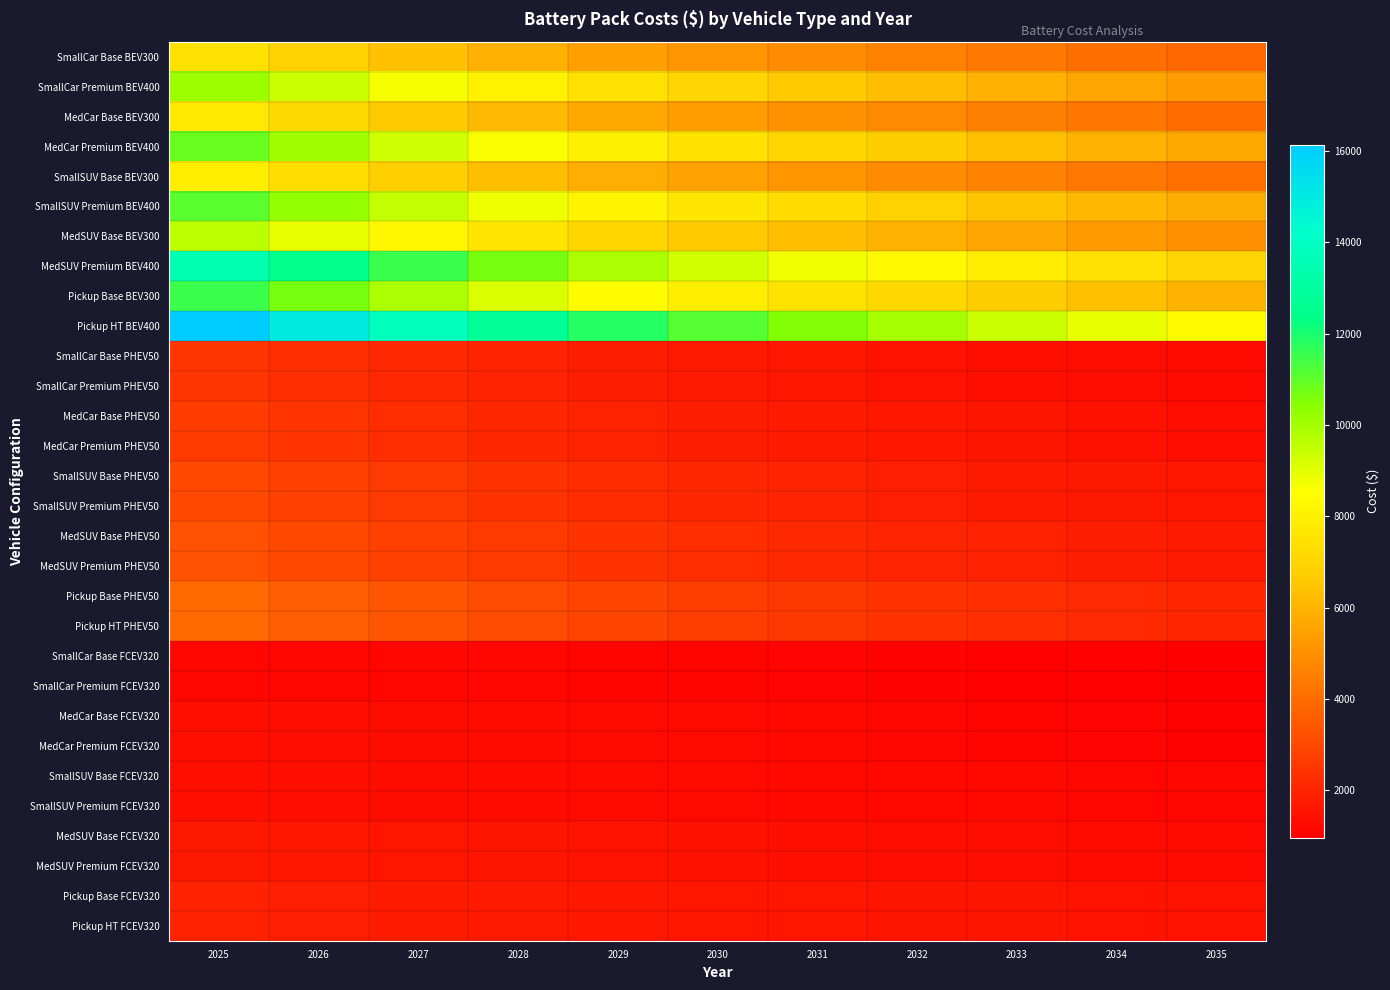

Rank the series at 2029 from lowest to highest value.

SmallCar Base FCEV320, SmallCar Premium FCEV320, MedCar Base FCEV320, MedCar Premium FCEV320, SmallSUV Base FCEV320, SmallSUV Premium FCEV320, MedSUV Base FCEV320, MedSUV Premium FCEV320, Pickup Base FCEV320, Pickup HT FCEV320, SmallCar Base PHEV50, SmallCar Premium PHEV50, MedCar Base PHEV50, MedCar Premium PHEV50, SmallSUV Base PHEV50, SmallSUV Premium PHEV50, MedSUV Base PHEV50, MedSUV Premium PHEV50, Pickup Base PHEV50, Pickup HT PHEV50, SmallCar Base BEV300, MedCar Base BEV300, SmallSUV Base BEV300, MedSUV Base BEV300, SmallCar Premium BEV400, MedCar Premium BEV400, SmallSUV Premium BEV400, Pickup Base BEV300, MedSUV Premium BEV400, Pickup HT BEV400